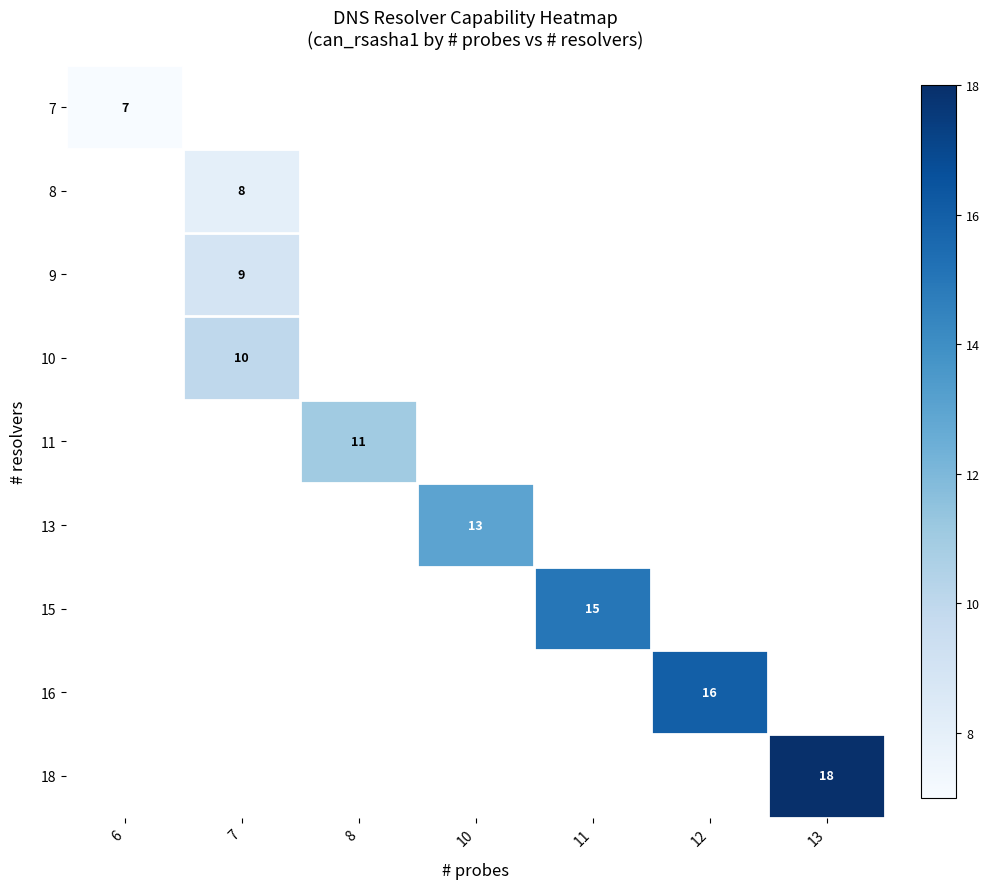

The value of 13 at 10 is 13. True or false?

True